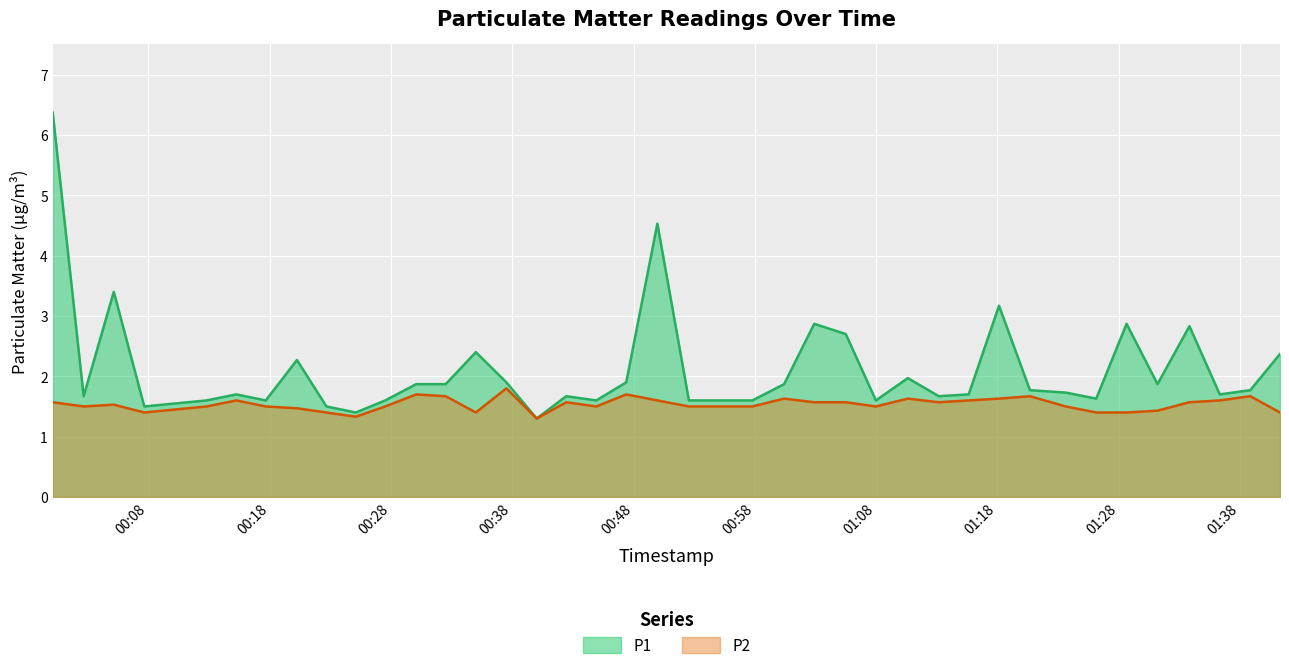

What is the greatest value displayed?

6.4